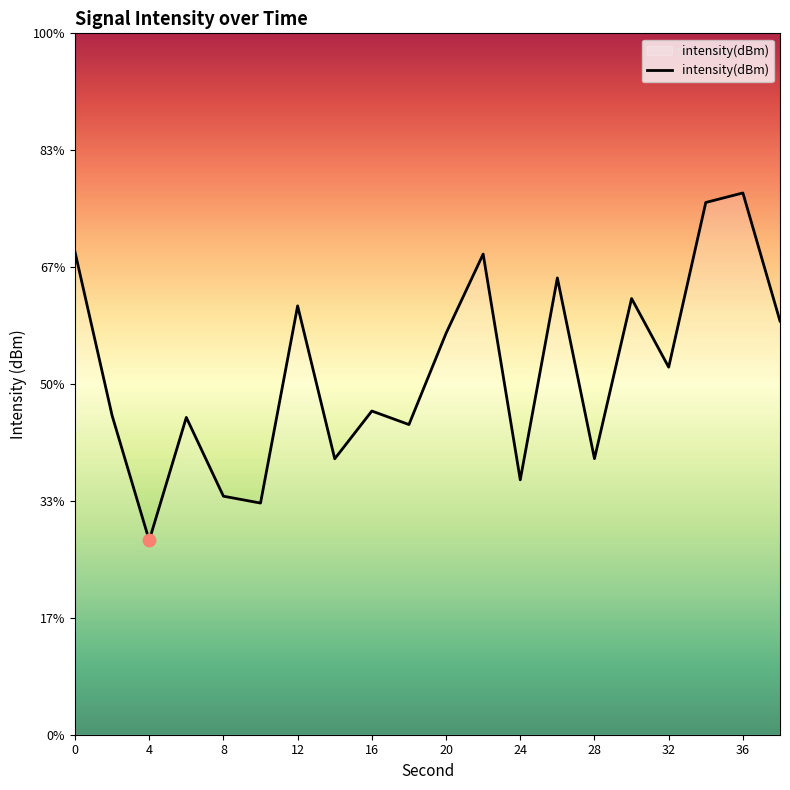

Which has a higher value, 24 or 26?

26